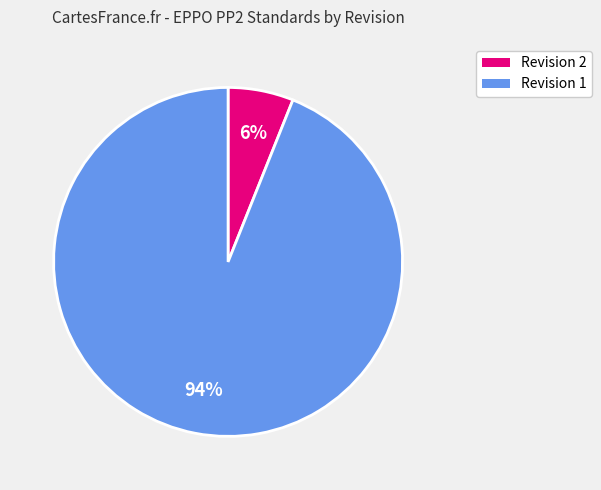

Count the number of slices in the pie.

2